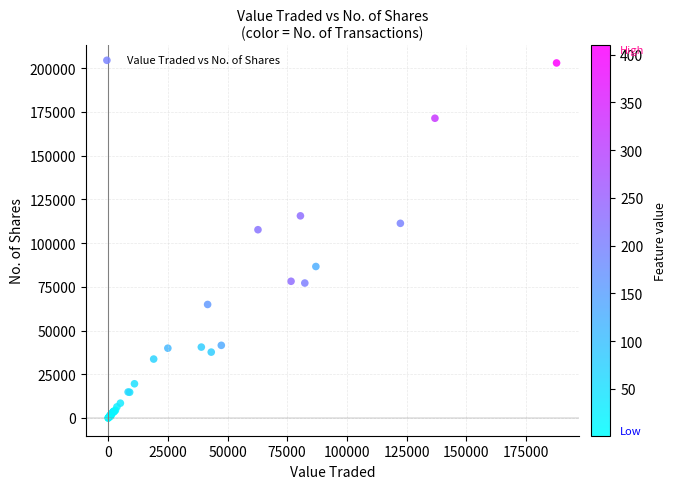

What Y value in the scatter plot is closest to 101521?

107672